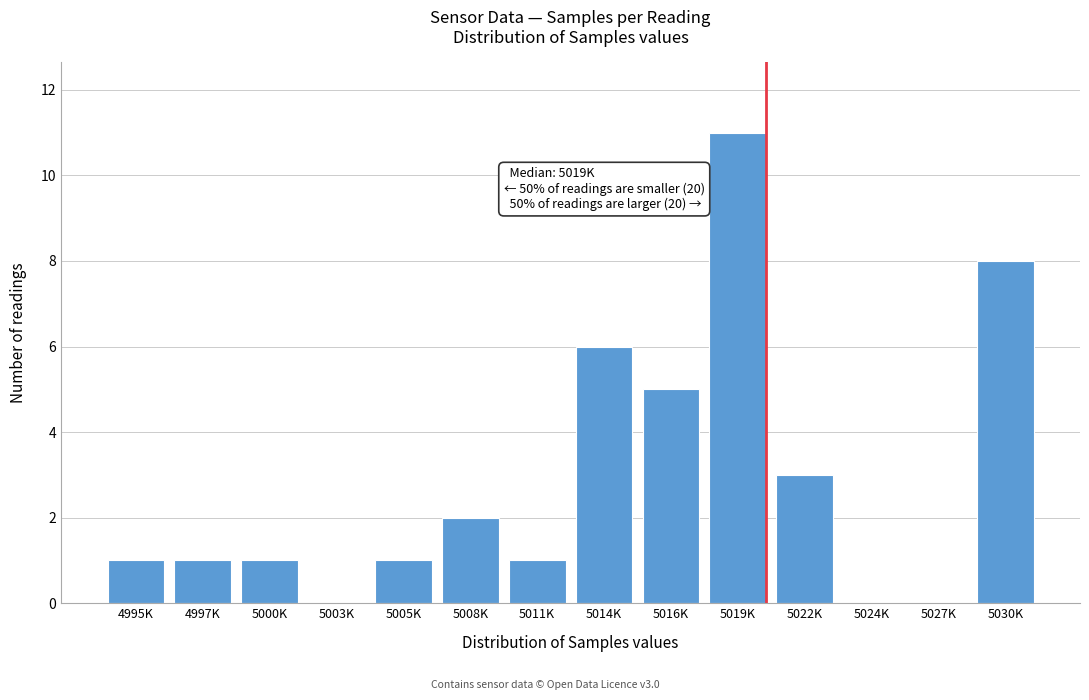

Reading left to right, list all the values displayed in this chart.

4995K=1	4997K=1	5000K=1	5003K=0	5005K=1	5008K=2	5011K=1	5014K=6	5016K=5	5019K=11	5022K=3	5024K=0	5027K=0	5030K=8